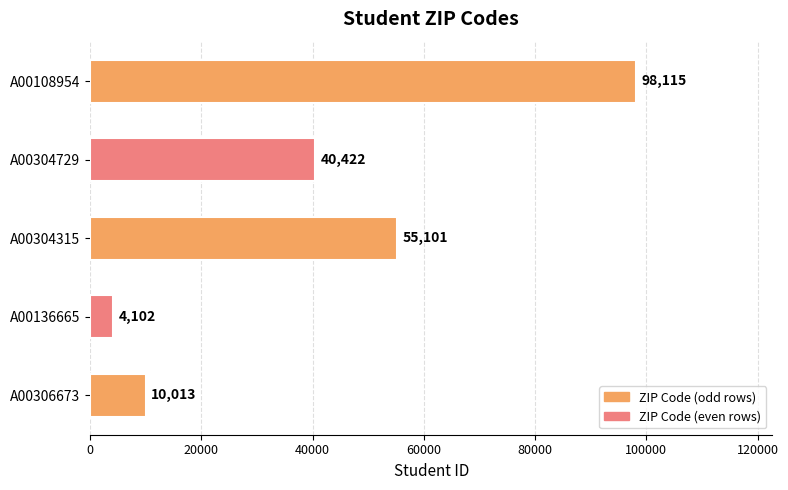

List the labels in order of value, smallest first.

A00136665, A00306673, A00304729, A00304315, A00108954